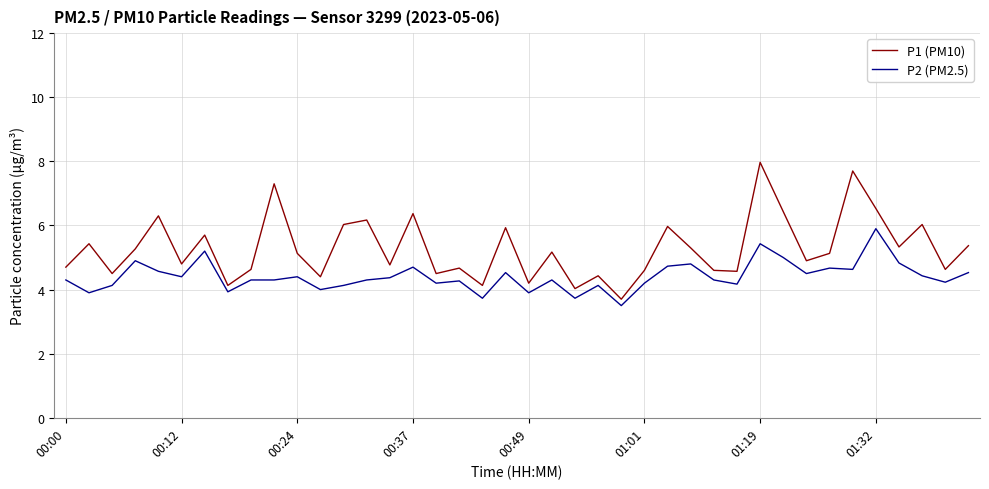

What is the minimum value shown in the chart?

3.5